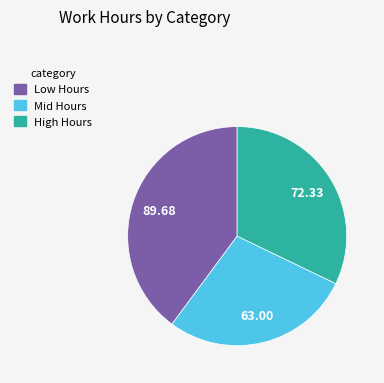

Does any single category account for the majority?

No